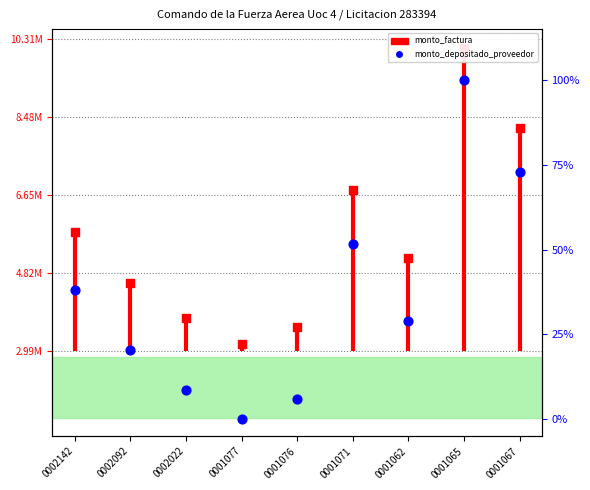

Which series reaches the maximum Y coordinate?

monto_factura